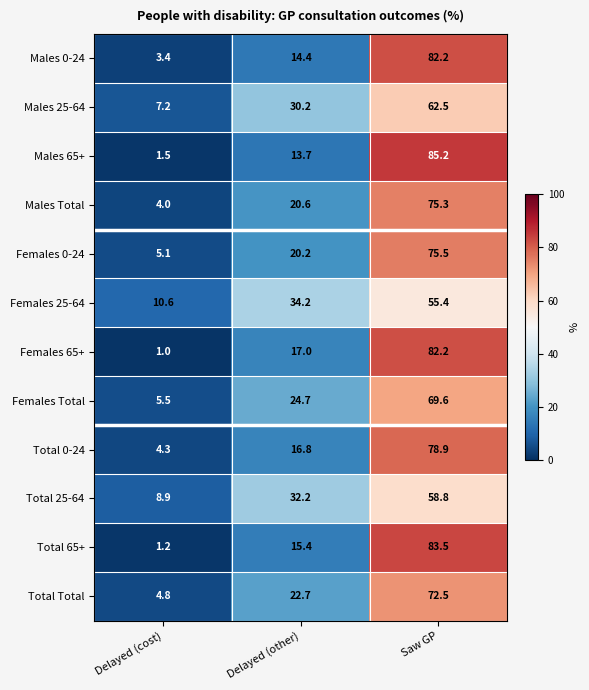

What is the greatest value displayed?

85.2